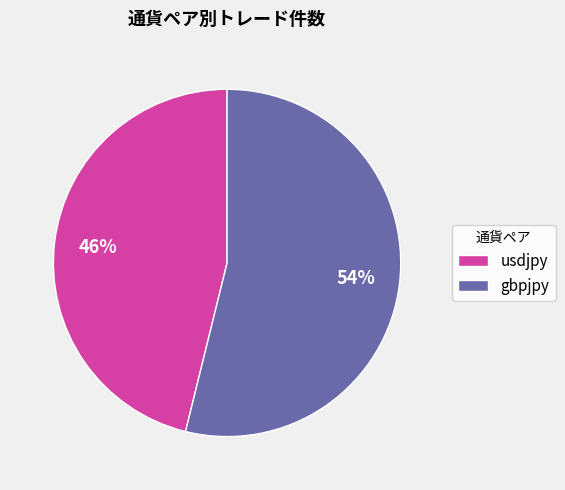

The gbpjpy slice represents 47% of the pie. True or false?

False